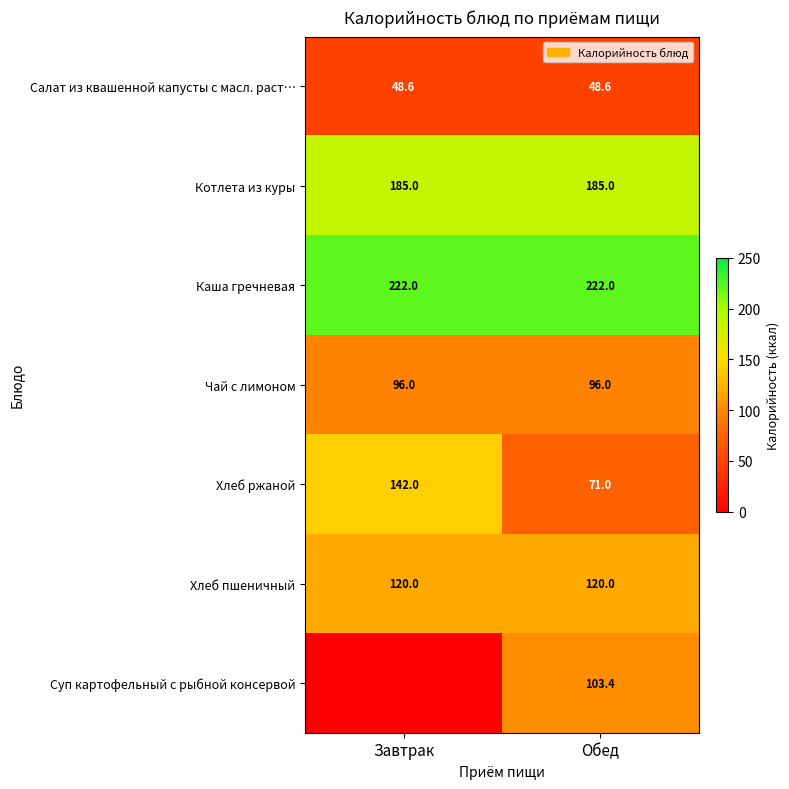

How many categories are shown in the chart?

2